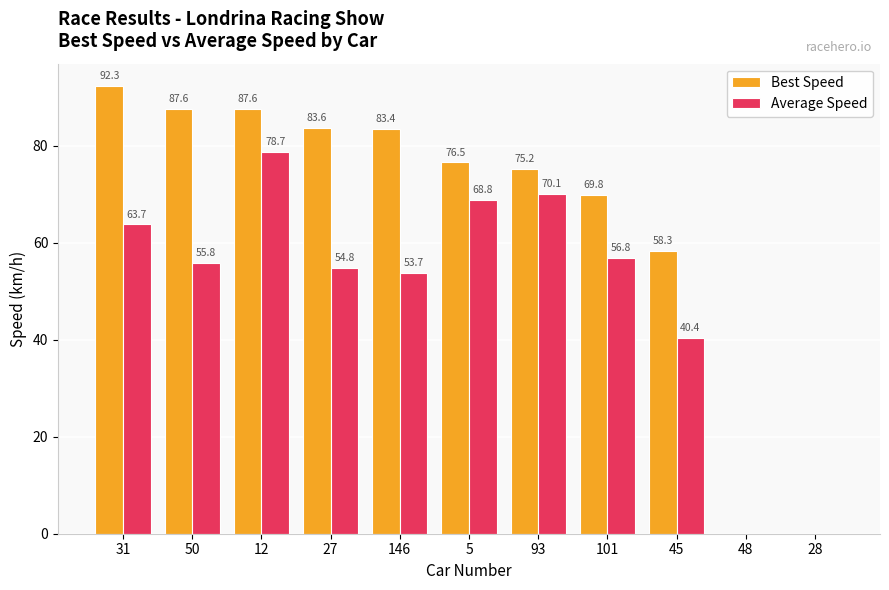

The value of Best Speed at 101 is 22.3. True or false?

False